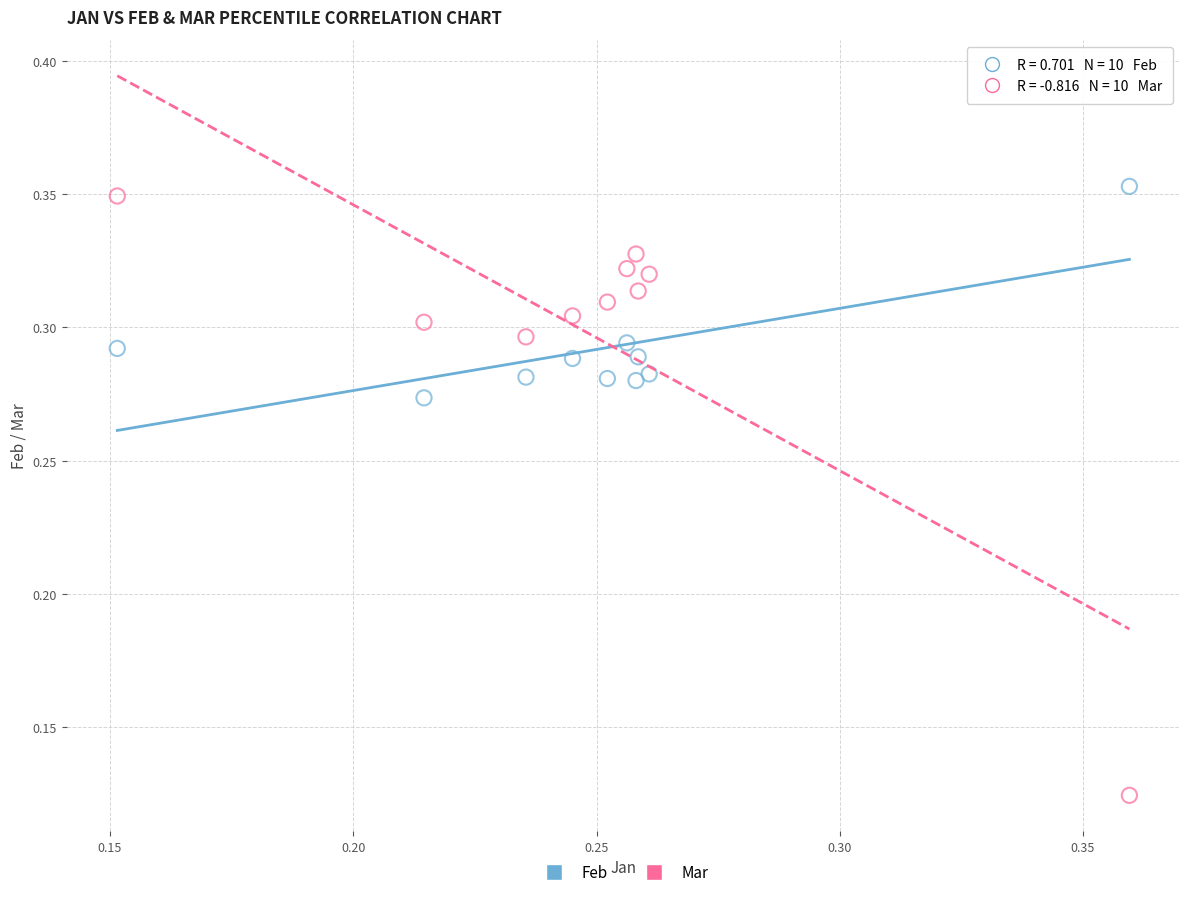

Which series reaches the minimum Y coordinate?

Mar